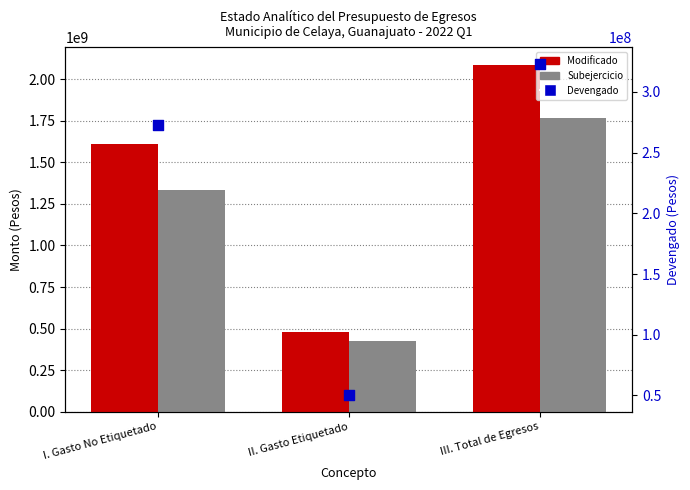

Which series has the widest spread of Y values?

Modificado